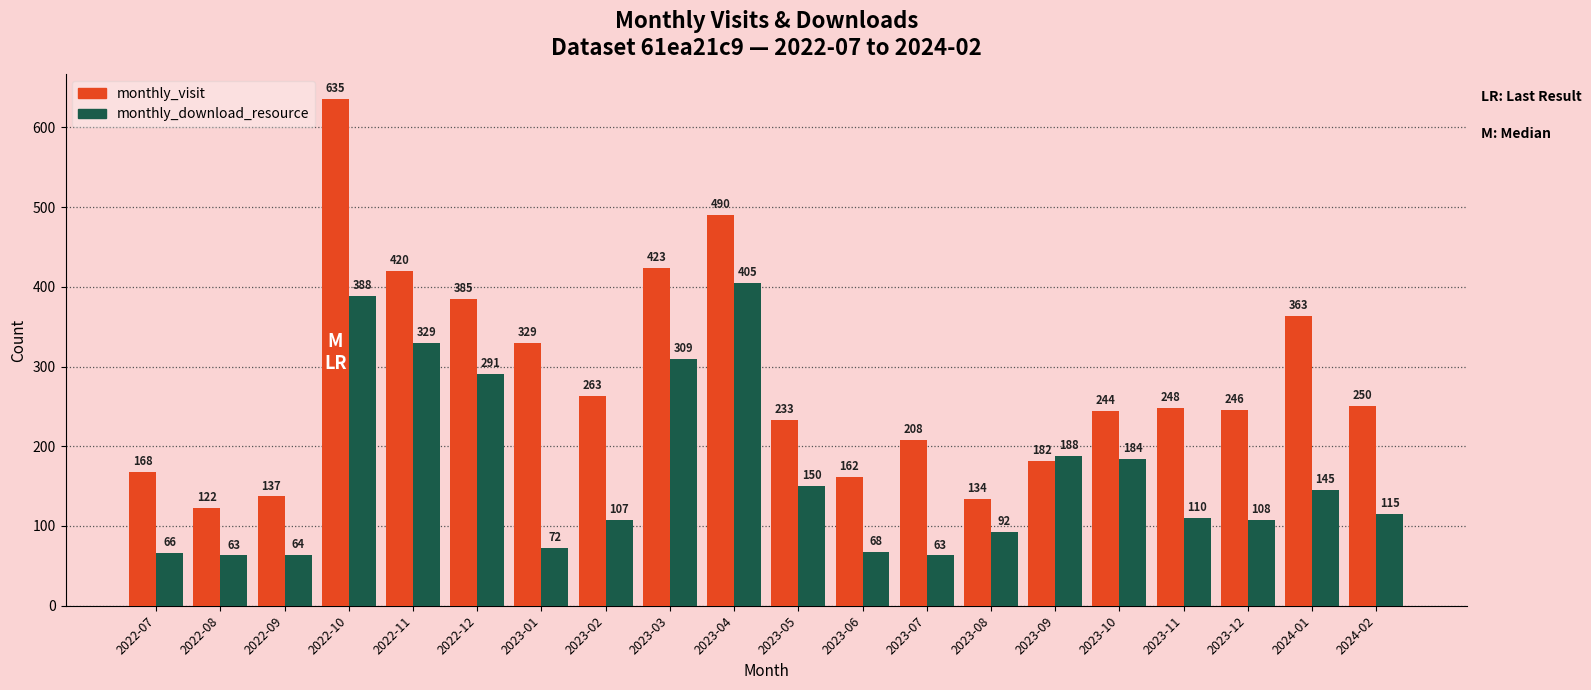

How many bars are there in each group?

2